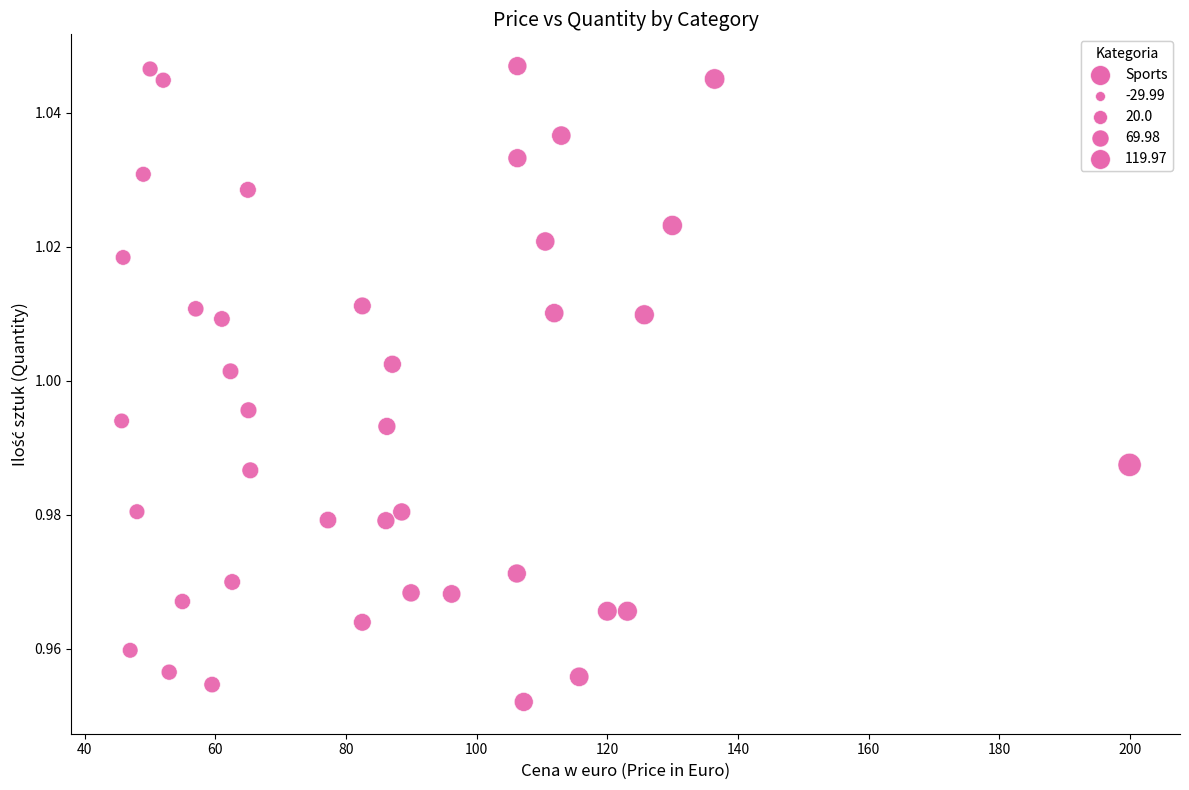

What is the range of X values (max minus min)?

154.3